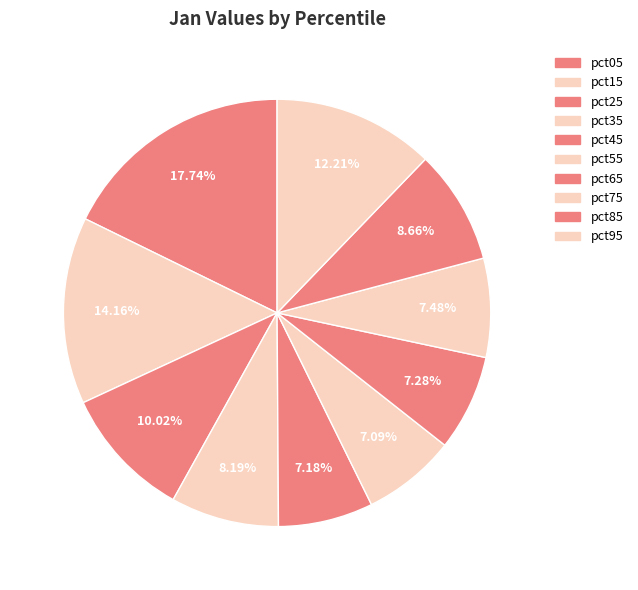

To the nearest percent, what is the combined percentage of pct05 and pct75?

25%